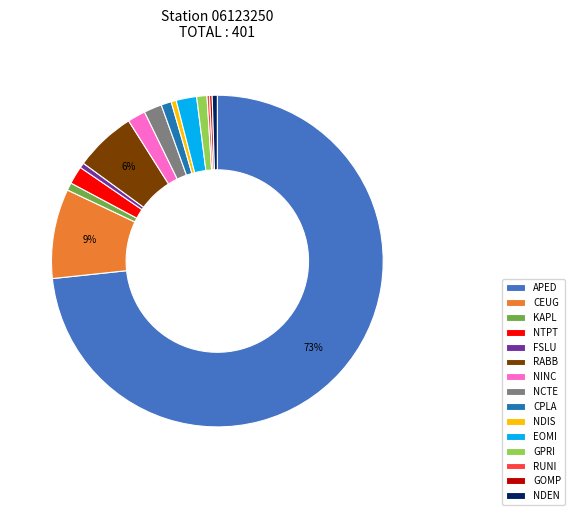

To the nearest percent, what percentage of the pie is RABB?

6%